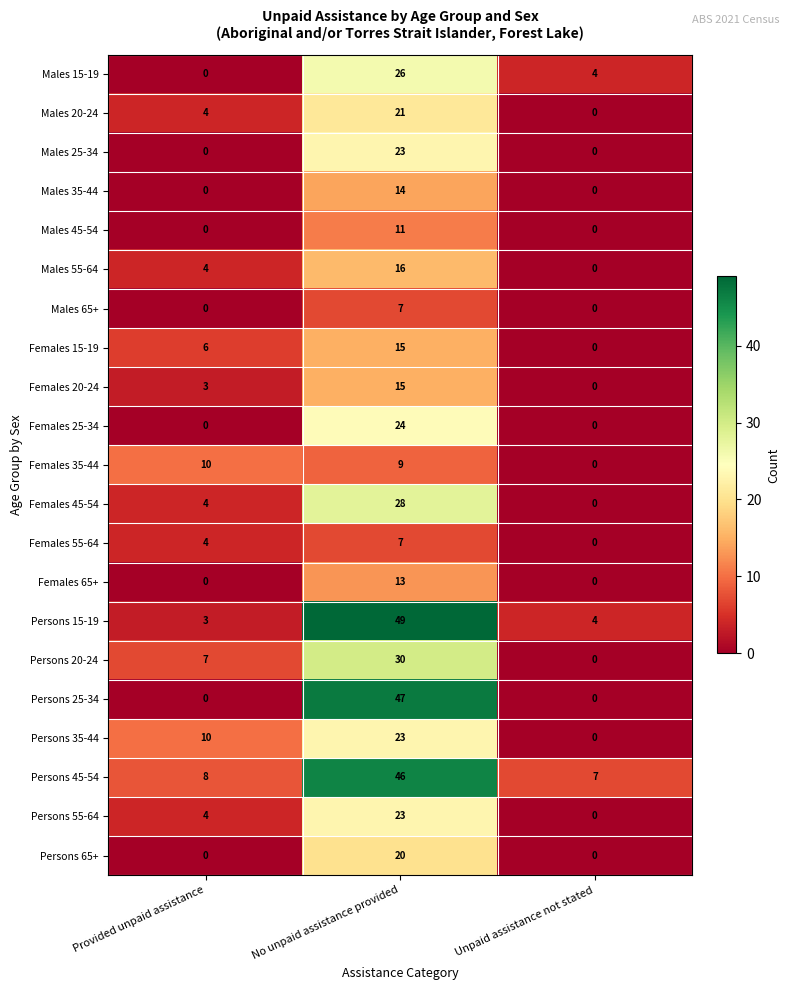

What is the difference between the maximum and minimum values in the Males 45-54 series?

11